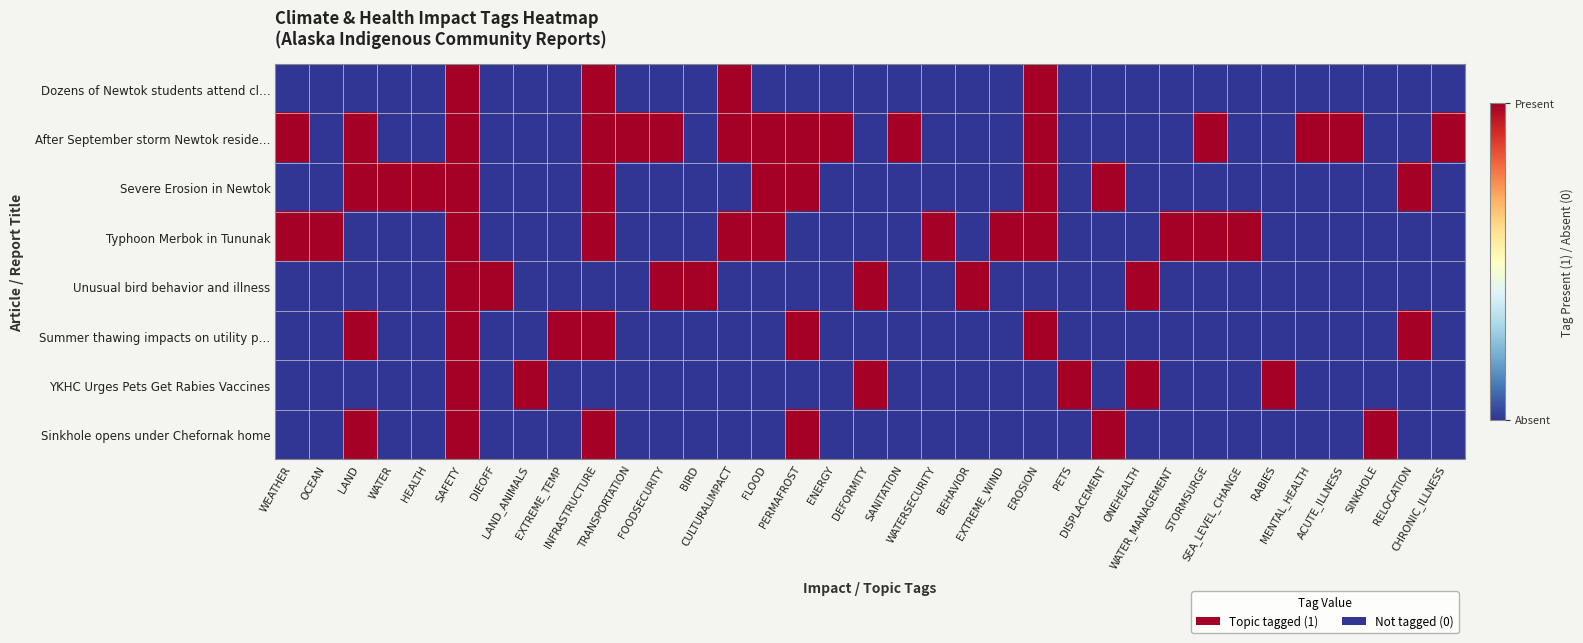

Which series has the largest total across all categories?

After September storm Newtok reside…